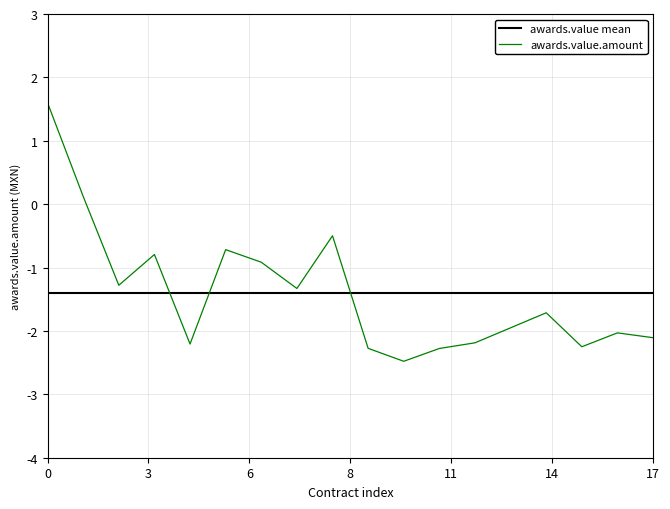

Rank the series by their maximum value, from lowest to highest.

awards.value mean, awards.value.amount